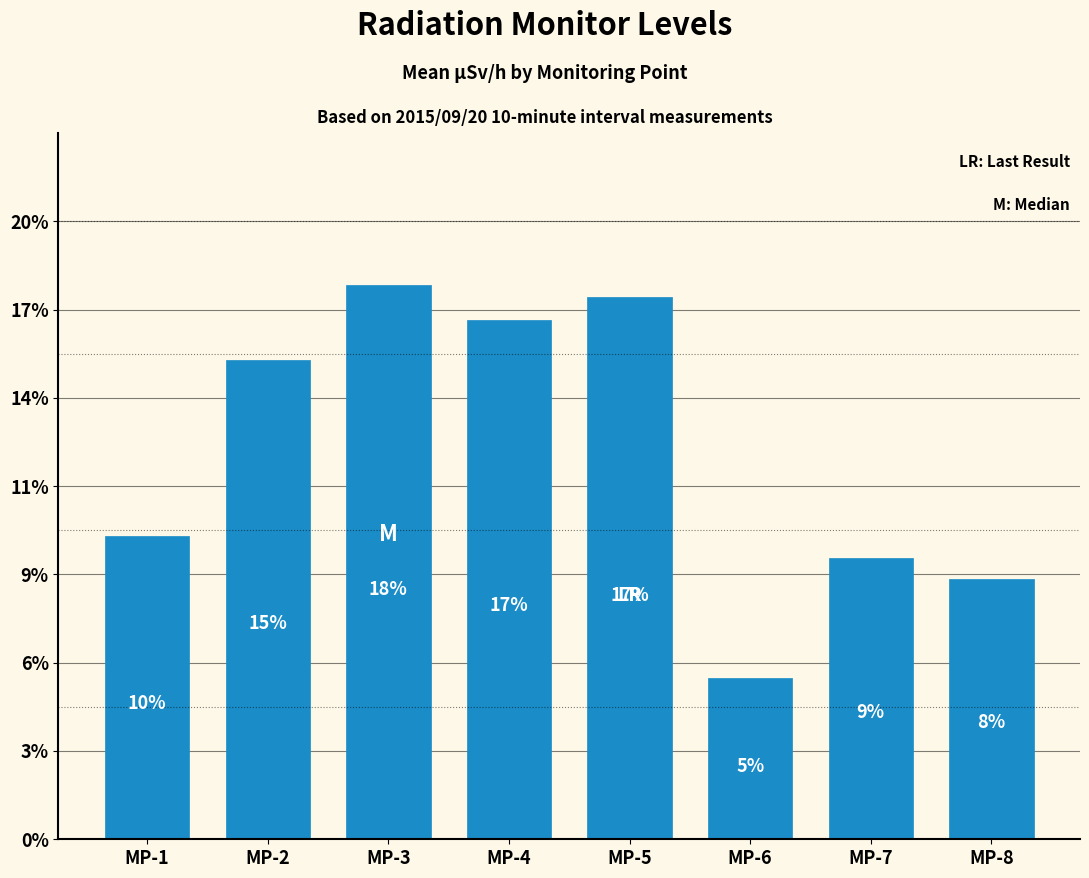

Does the chart contain any negative values?

No